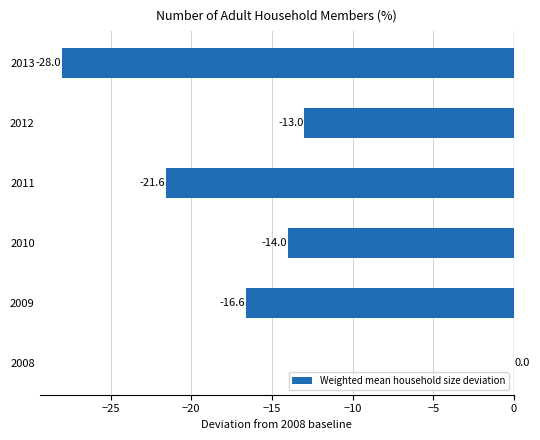

What is the change in value from 2010 to 2011?

-7.6